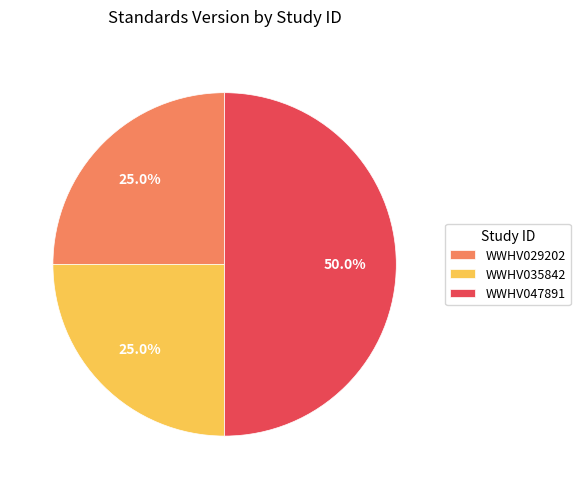

To the nearest percent, what is the difference between the WWHV047891 and WWHV035842 slice percentages?

25%